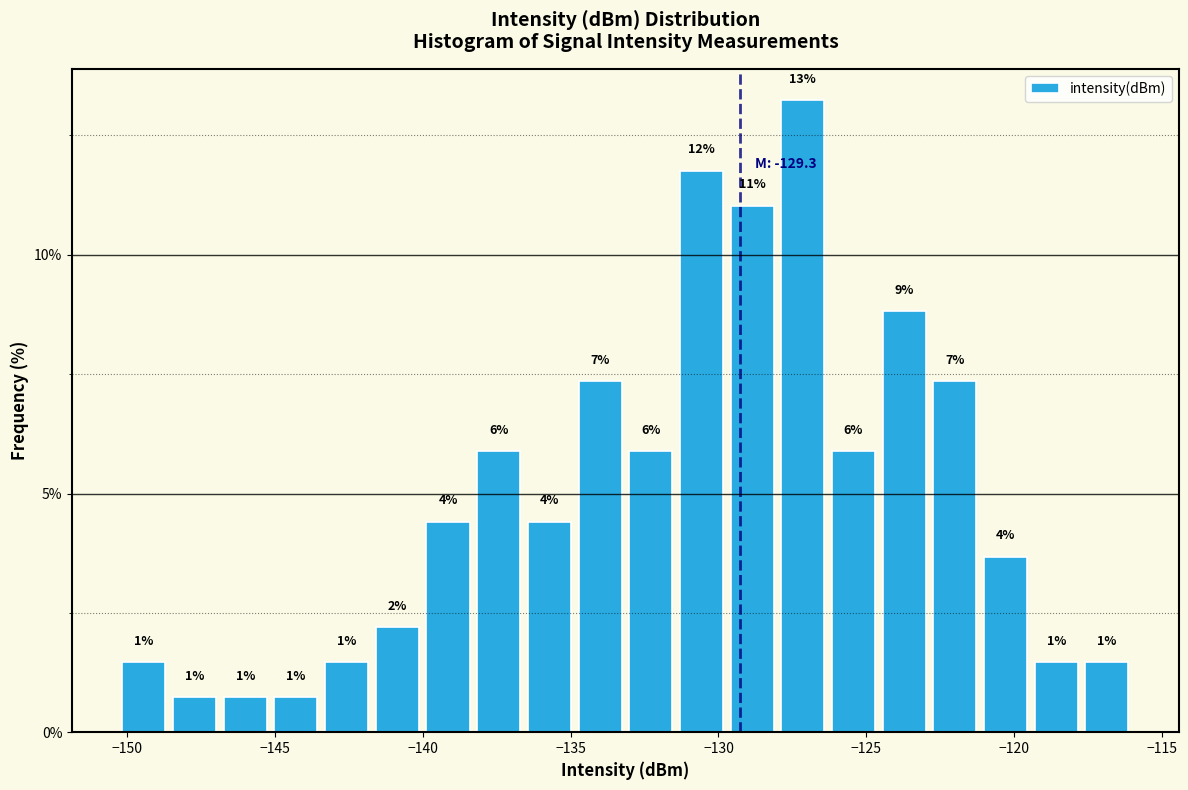

Read against the x-axis, roughly where is the centre of the tallest bar?

-127.0